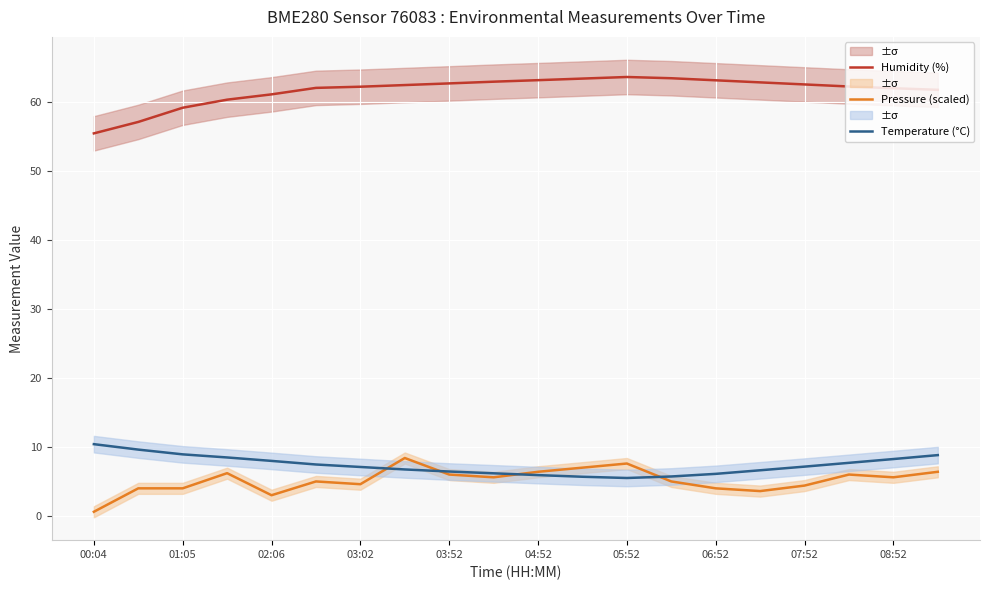

What is the highest value of the Temperature (°C) series?

10.4